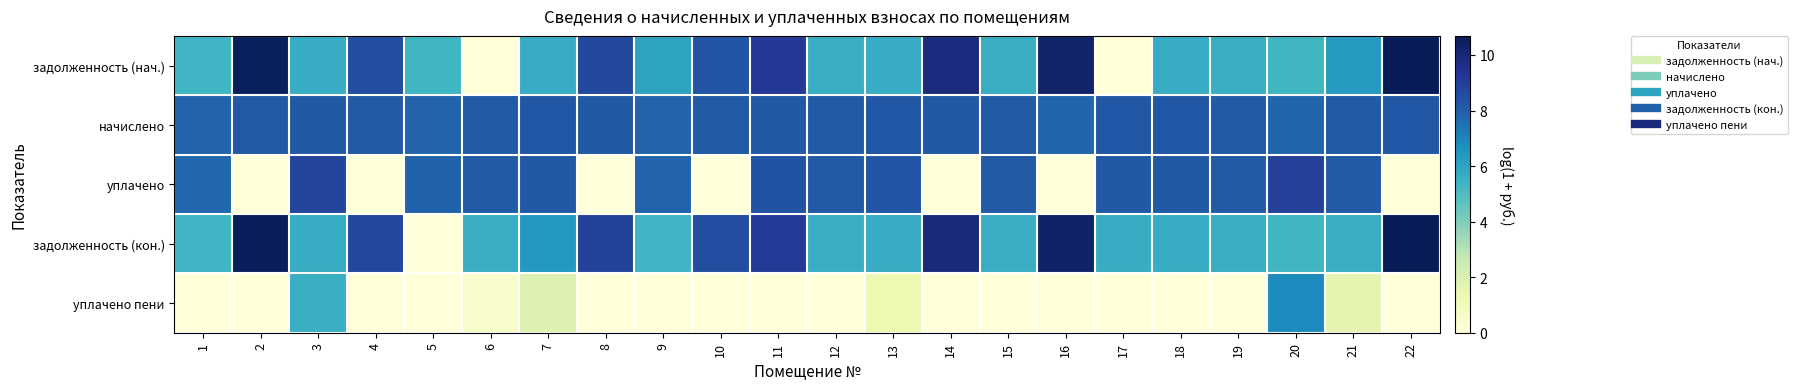

Which series has the widest spread of values?

задолженность (кон.)